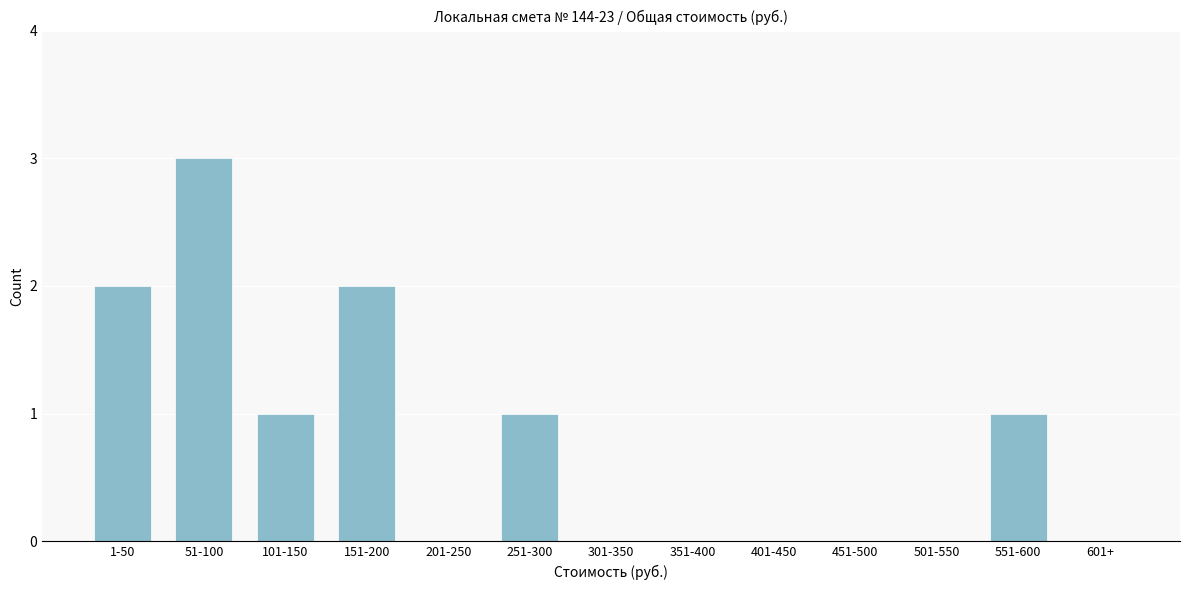

Reading right to left, what are all the values shown in this chart?

601+=0	551-600=1	501-550=0	451-500=0	401-450=0	351-400=0	301-350=0	251-300=1	201-250=0	151-200=2	101-150=1	51-100=3	1-50=2